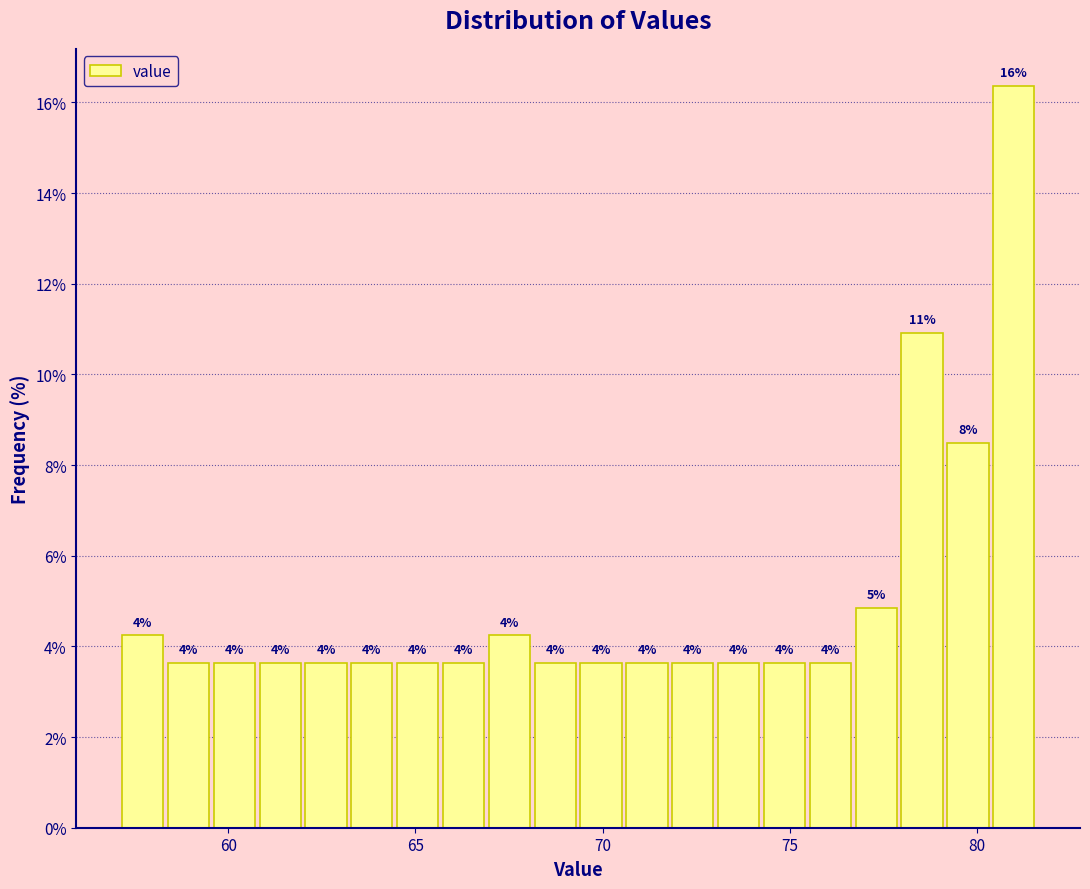

Around what value on the x-axis is the tallest bar? Give the approximate position of its centre, as read against the axis.

81.0